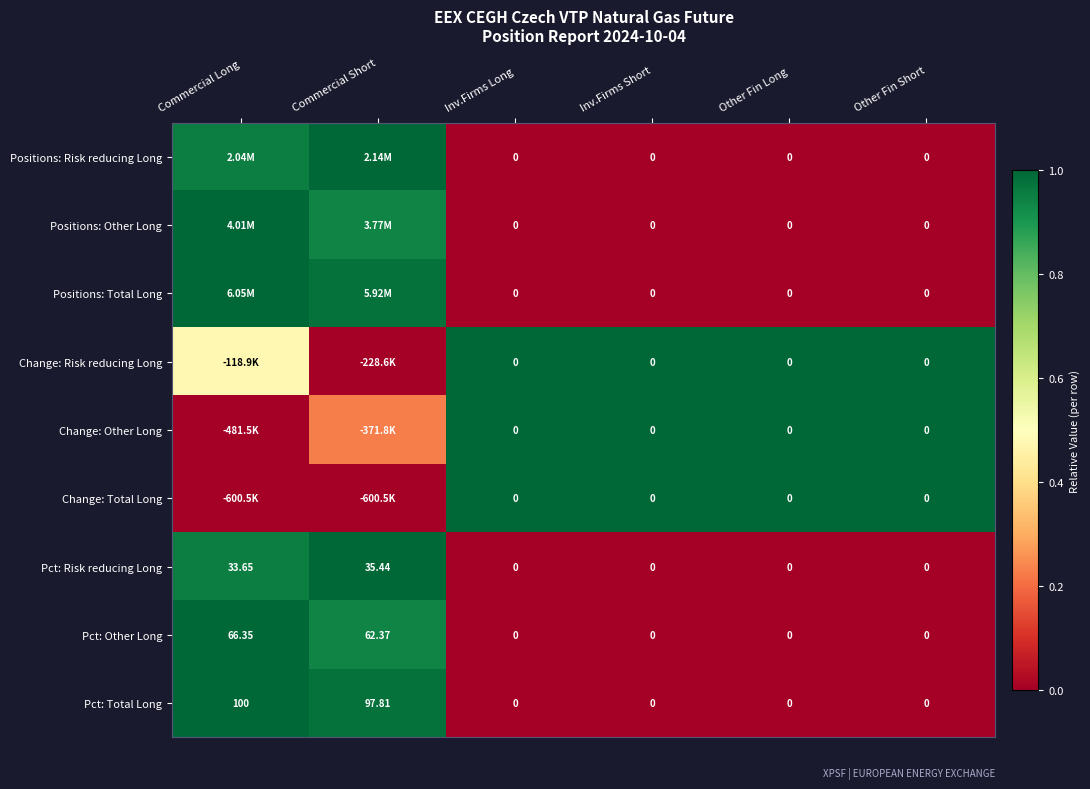

Where is Pct: Risk reducing Long nearest to the value 17?

Commercial Long